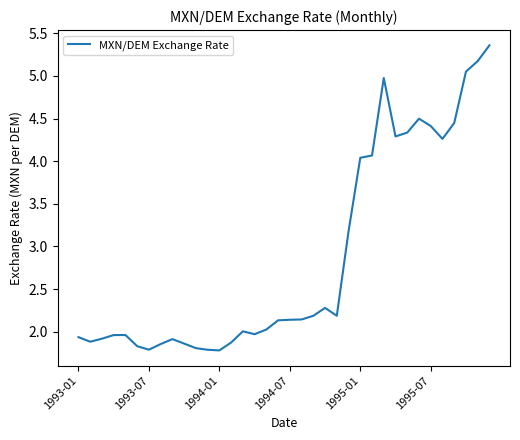

What is the minimum value shown in the chart?

1.8